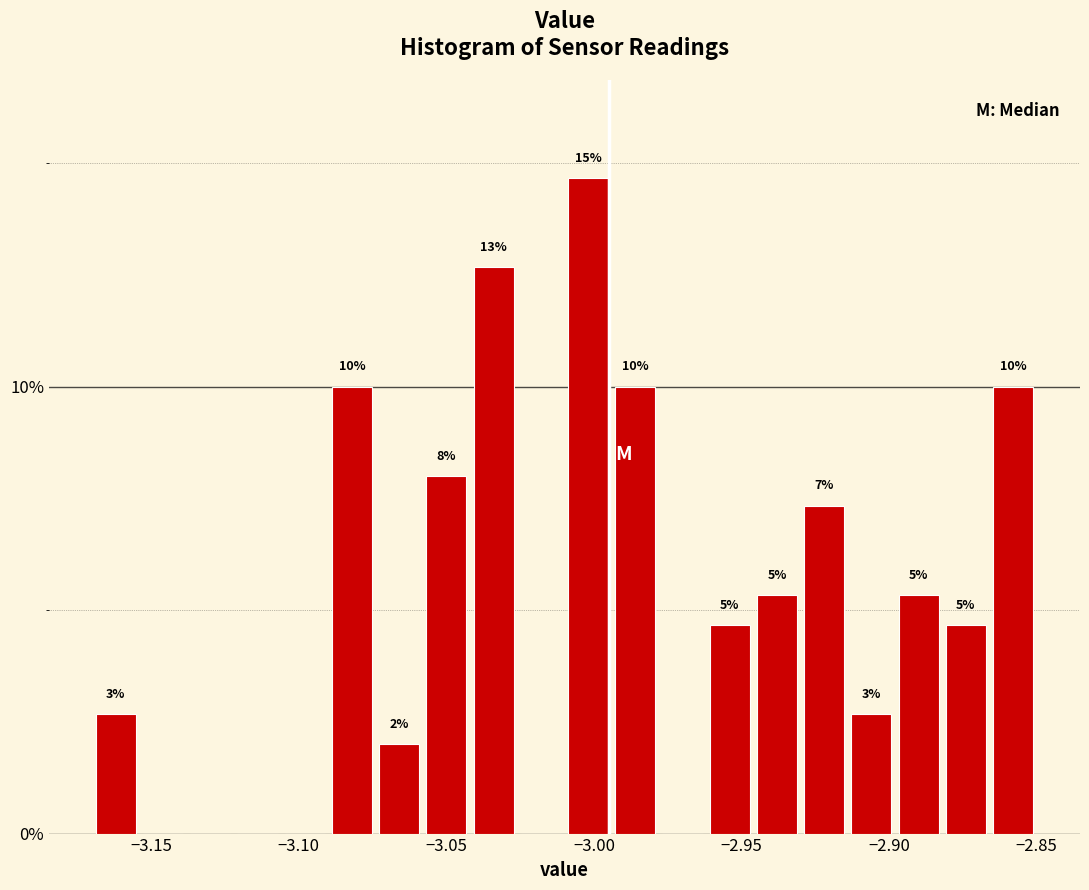

Read against the x-axis, roughly where is the centre of the tallest bar?

-3.000